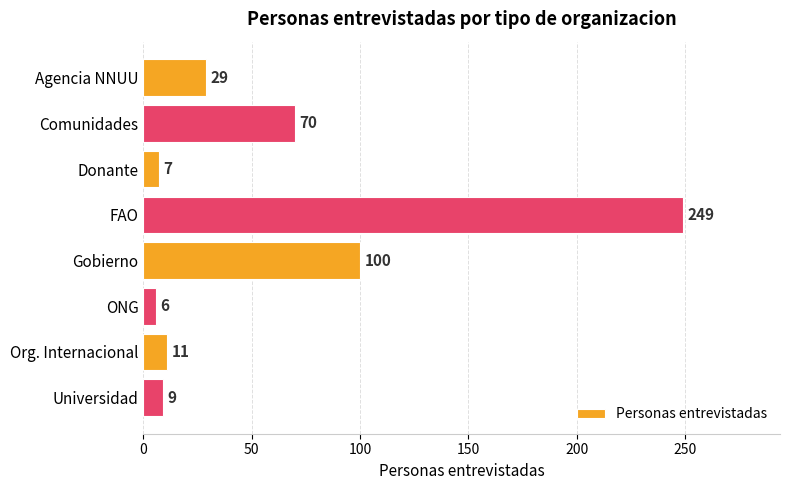

What is the difference between the values at Gobierno and Comunidades?

30